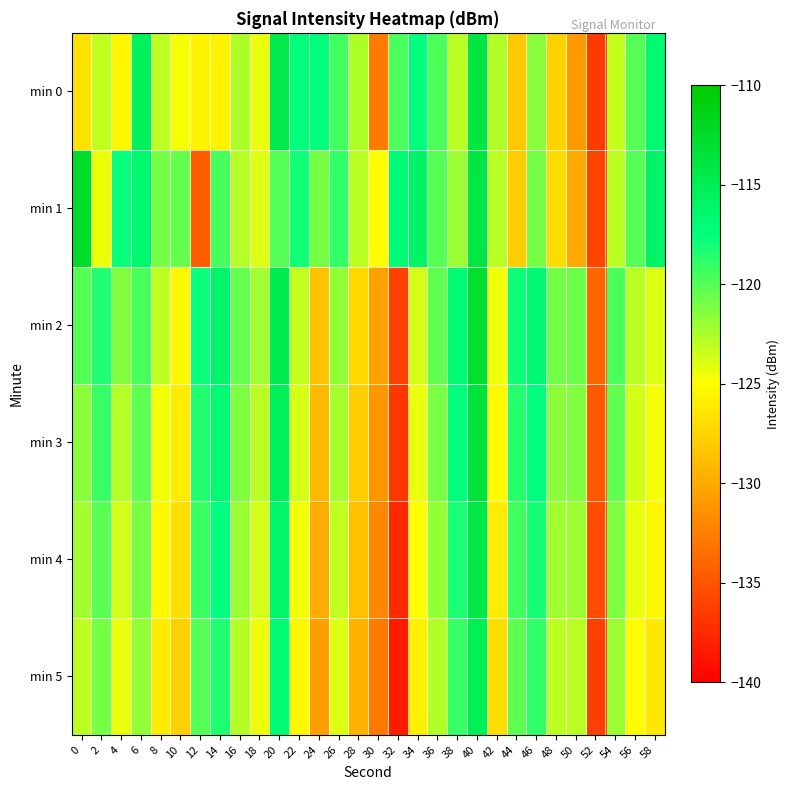

Reading left to right, extract all data points from this chart.

min 0: 0=-126.7	2=-123.2	4=-125.5	6=-115.6	8=-123.0	10=-124.8	12=-125.7	14=-125.6	16=-122.5	18=-124.3	20=-114.6	22=-117.3	24=-117.3	26=-119.4	28=-122.6	30=-132.7	32=-119.7	34=-117.5	36=-119.8	38=-123.0	40=-113.9	42=-122.7	44=-128.2	46=-121.5	48=-127.7	50=-130.9	52=-136.6	54=-123.3	56=-120.0	58=-116.8
min 1: 0=-112.6	2=-124.4	4=-117.7	6=-116.5	8=-120.9	10=-120.5	12=-134.4	14=-119.5	16=-122.8	18=-124.0	20=-120.0	22=-118.0	24=-121.0	26=-119.0	28=-123.0	30=-125.0	32=-117.0	34=-116.0	36=-120.0	38=-122.0	40=-114.0	42=-123.0	44=-128.0	46=-121.0	48=-127.0	50=-130.0	52=-136.0	54=-123.0	56=-120.0	58=-116.0
min 2: 0=-120.0	2=-118.5	4=-121.3	6=-119.7	8=-123.1	10=-125.4	12=-117.8	14=-116.2	16=-120.5	18=-122.3	20=-114.8	22=-123.2	24=-128.4	26=-121.8	28=-127.3	30=-130.5	32=-136.2	34=-123.7	36=-120.4	38=-116.9	40=-112.8	42=-124.6	44=-117.9	46=-116.7	48=-120.8	50=-120.6	52=-134.0	54=-119.7	56=-122.9	58=-124.0
min 3: 0=-121.5	2=-119.2	4=-122.8	6=-120.3	8=-124.6	10=-126.1	12=-118.4	14=-116.8	16=-121.2	18=-122.9	20=-115.3	22=-123.8	24=-129.1	26=-122.4	28=-127.9	30=-131.2	32=-136.8	34=-124.3	36=-121.1	38=-117.5	40=-113.5	42=-125.3	44=-118.6	46=-117.4	48=-121.5	50=-121.3	52=-134.7	54=-120.4	56=-123.6	58=-124.7
min 4: 0=-122.3	2=-120.1	4=-123.6	6=-121.1	8=-125.4	10=-126.9	12=-119.2	14=-117.6	16=-122.0	18=-123.7	20=-116.1	22=-124.6	24=-129.9	26=-123.2	28=-128.7	30=-132.0	32=-137.6	34=-125.1	36=-121.9	38=-118.3	40=-114.3	42=-126.1	44=-119.4	46=-118.2	48=-122.3	50=-122.1	52=-135.5	54=-121.2	56=-124.4	58=-125.5
min 5: 0=-123.1	2=-120.9	4=-124.4	6=-121.9	8=-126.2	10=-127.7	12=-120.0	14=-118.4	16=-122.8	18=-124.5	20=-116.9	22=-125.4	24=-130.7	26=-124.0	28=-129.5	30=-132.8	32=-138.4	34=-125.9	36=-122.7	38=-119.1	40=-115.1	42=-126.9	44=-120.2	46=-119.0	48=-123.1	50=-122.9	52=-136.3	54=-122.0	56=-125.2	58=-126.3